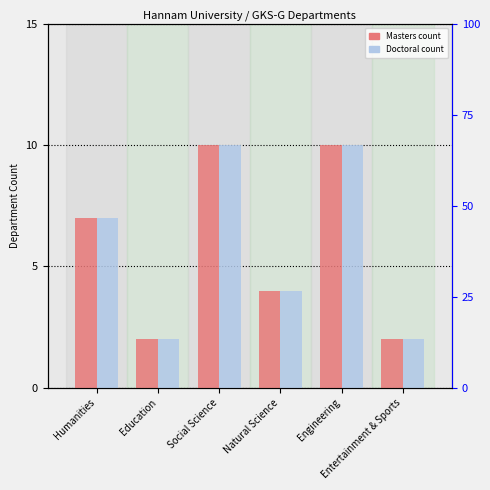

What are all the series names shown in the legend?

Masters, Doctoral